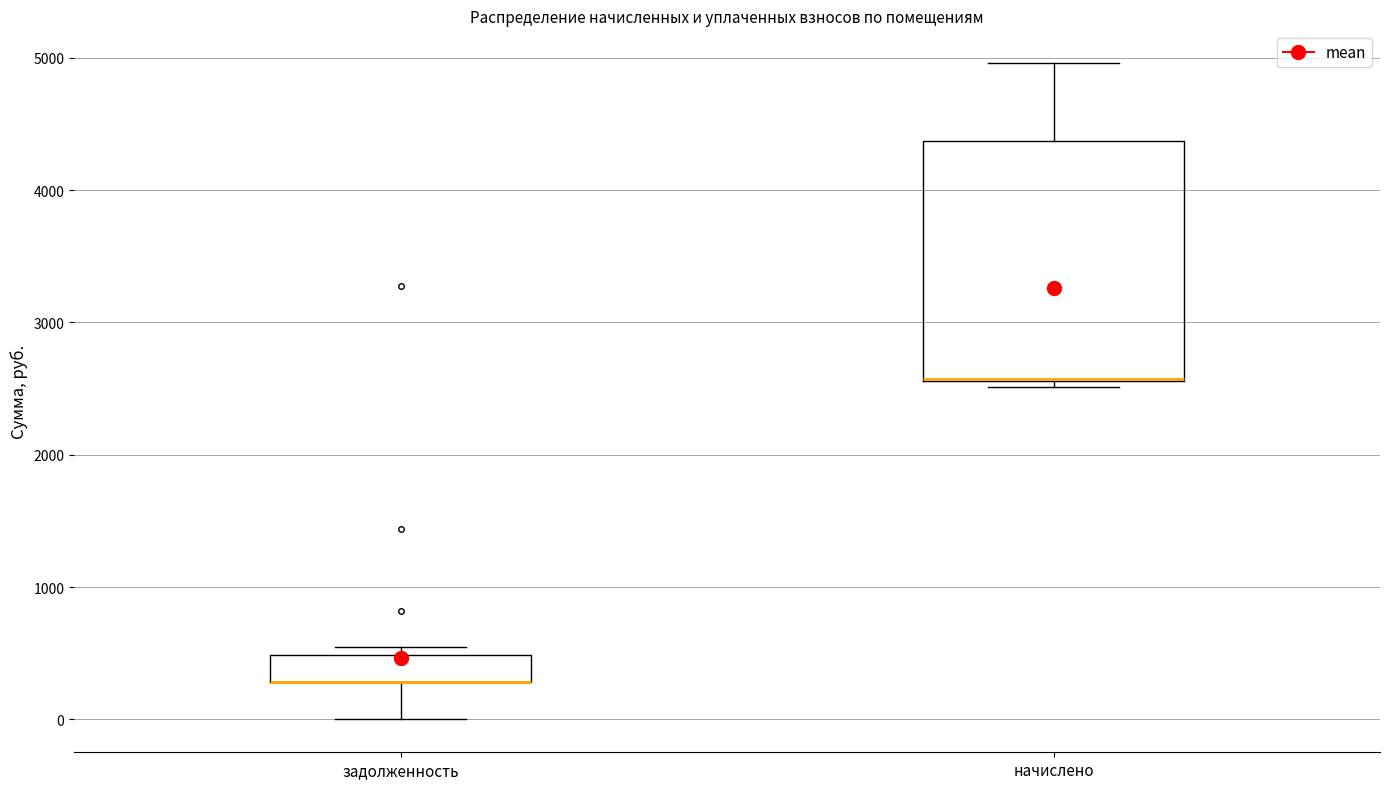

Where is the lower edge of the box for начислено on the y-axis? The values are not printed on the chart, so give them approximately, as read against the axis.

2600